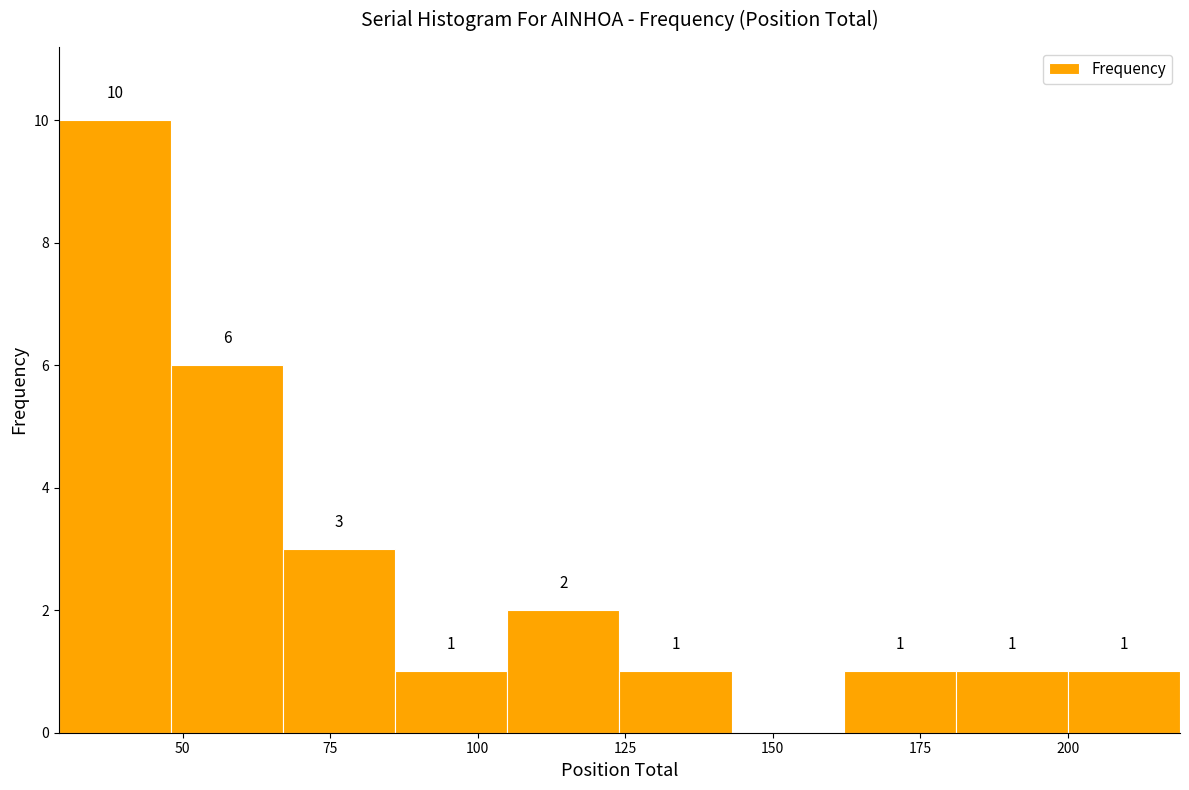

Read against the x-axis, roughly where is the centre of the tallest bar?

40